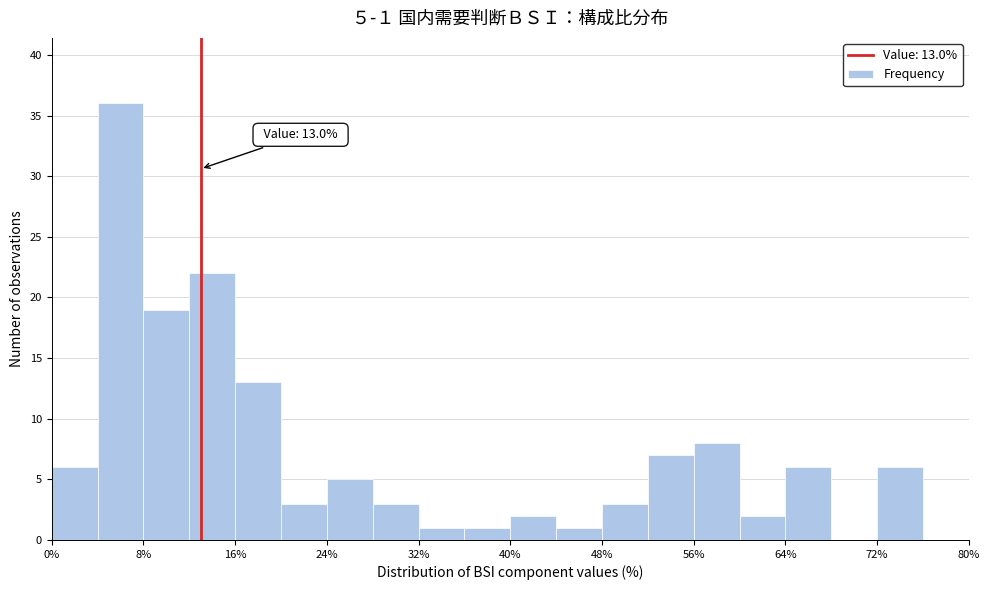

Which range on the x-axis has the tallest bar?

4 to 8